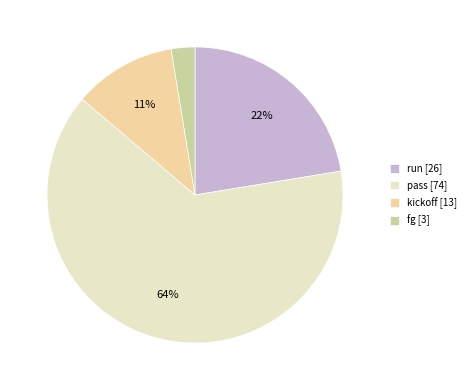

Is the sum of run and pass greater than half?

Yes